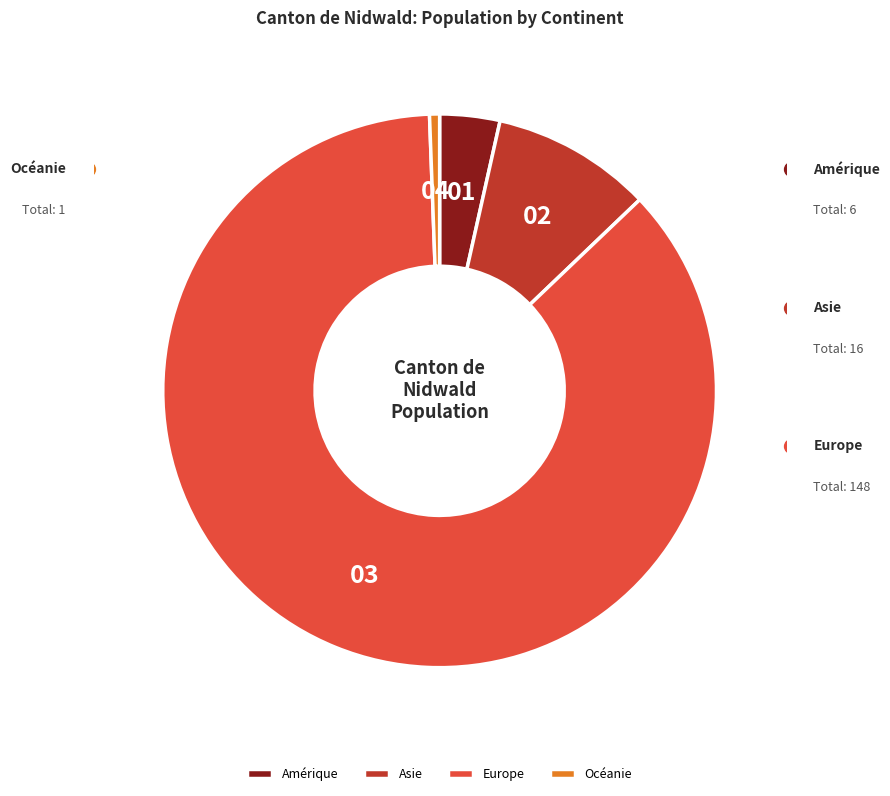

Does Asie account for over 50% of the chart?

No